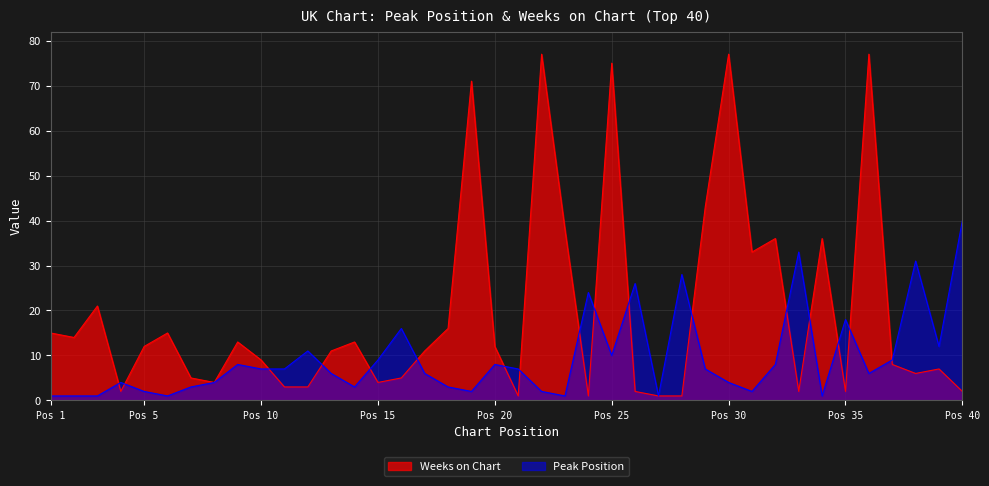

At which category does the chart reach its peak across all series?

22